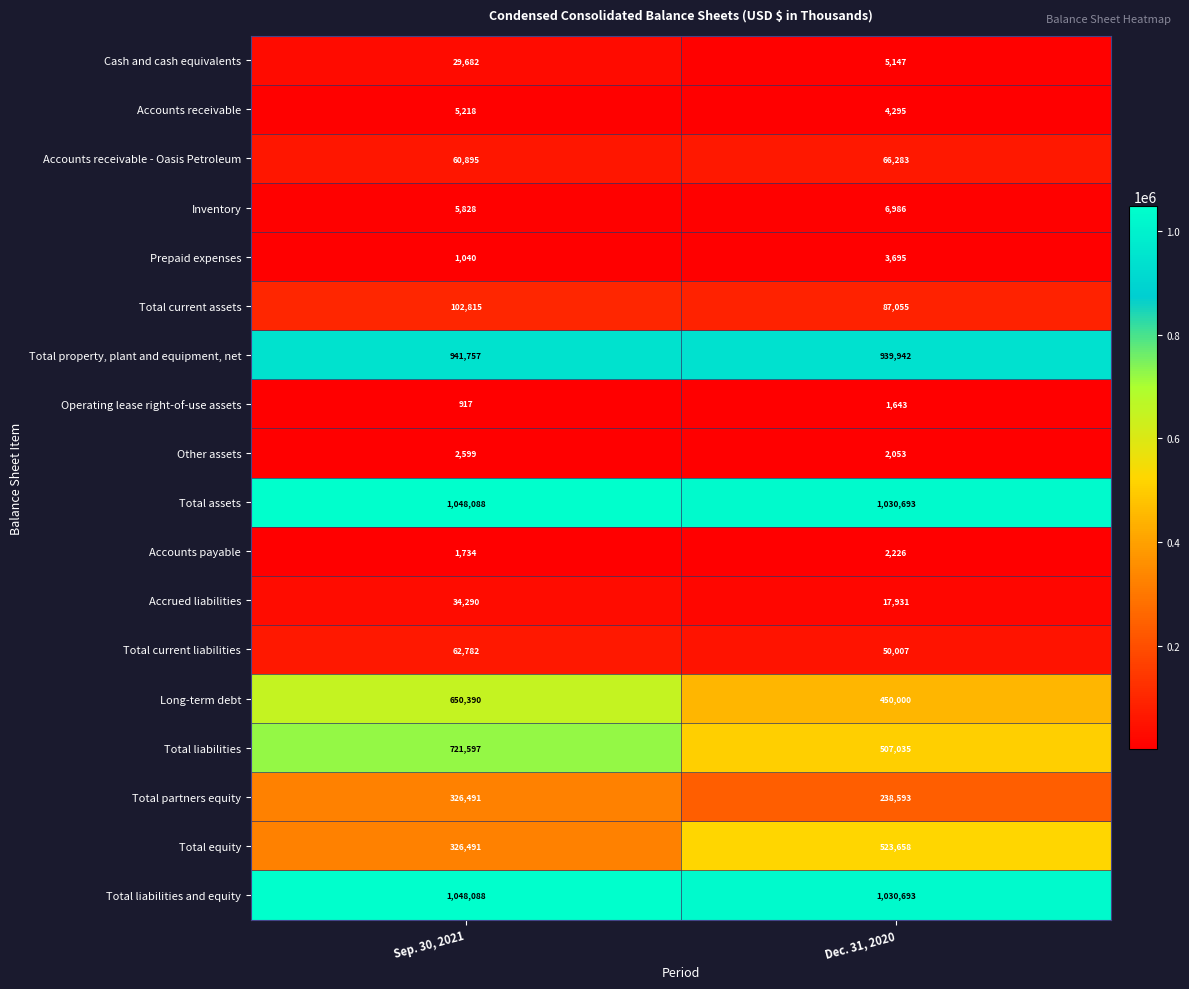

Rank the categories by Operating lease right-of-use assets value from lowest to highest.

Sep. 30, 2021, Dec. 31, 2020